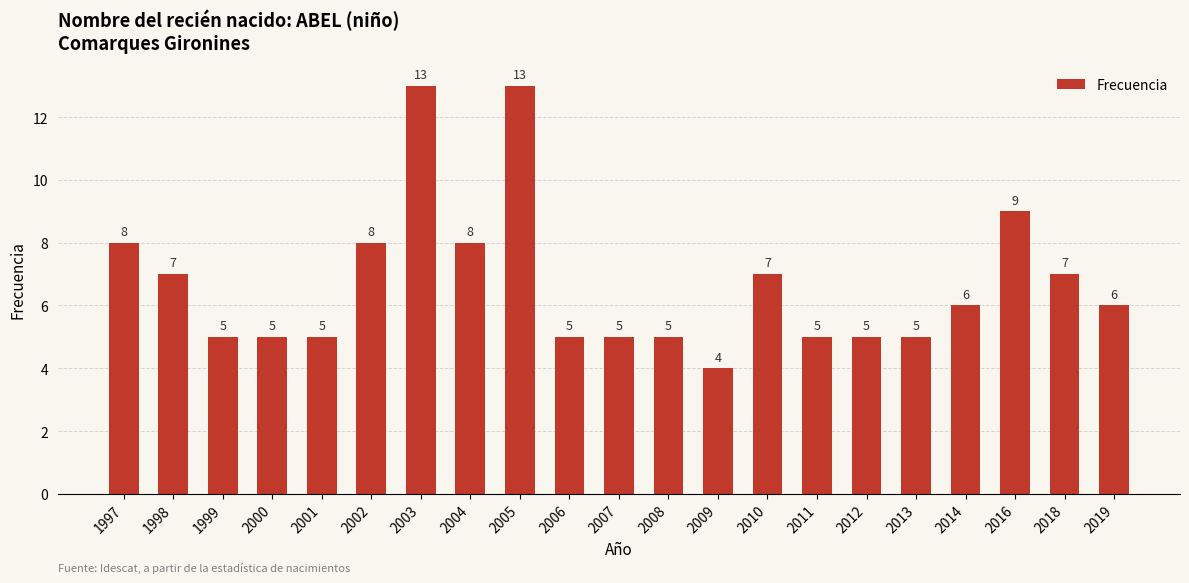

What is the ratio of the value at 2002 to the value at 2008?

1.6